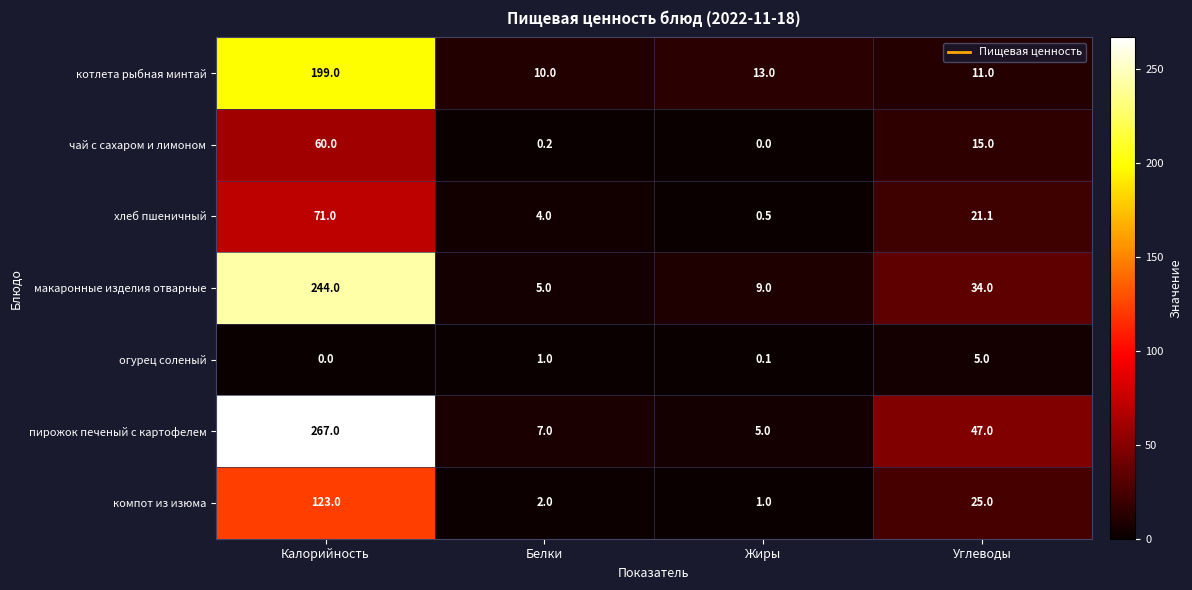

Where is компот из изюма nearest to the value 62?

Углеводы